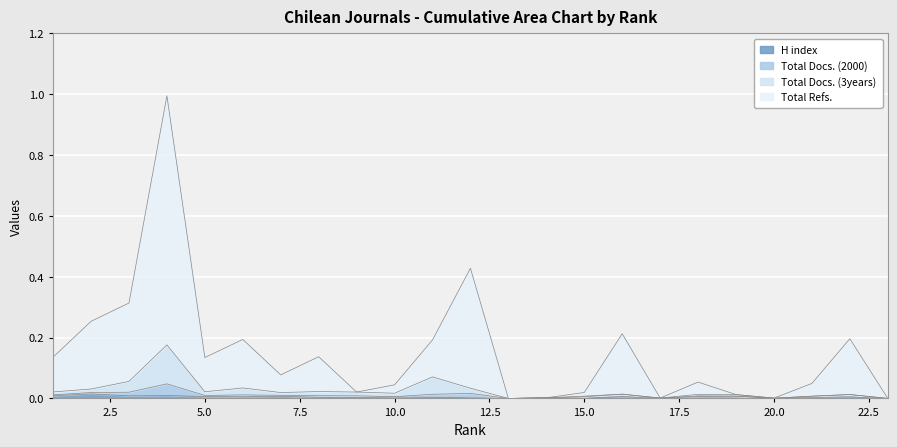

True or false: H index and Total Refs. intersect in this chart.

False